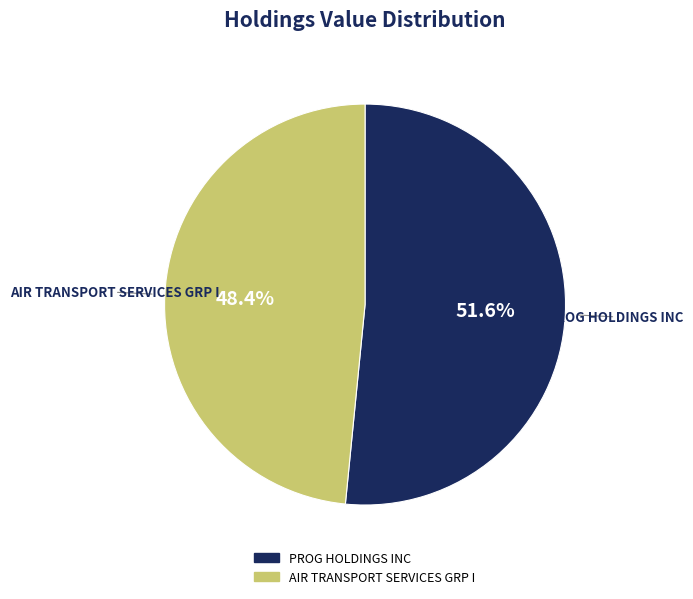

The AIR TRANSPORT SERVICES GRP I slice represents 48% of the pie. True or false?

True